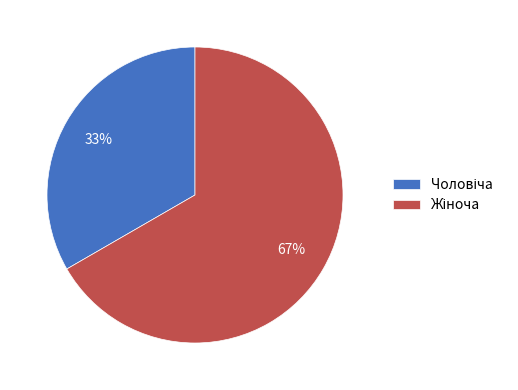

To the nearest percent, what is the average slice percentage?

50%